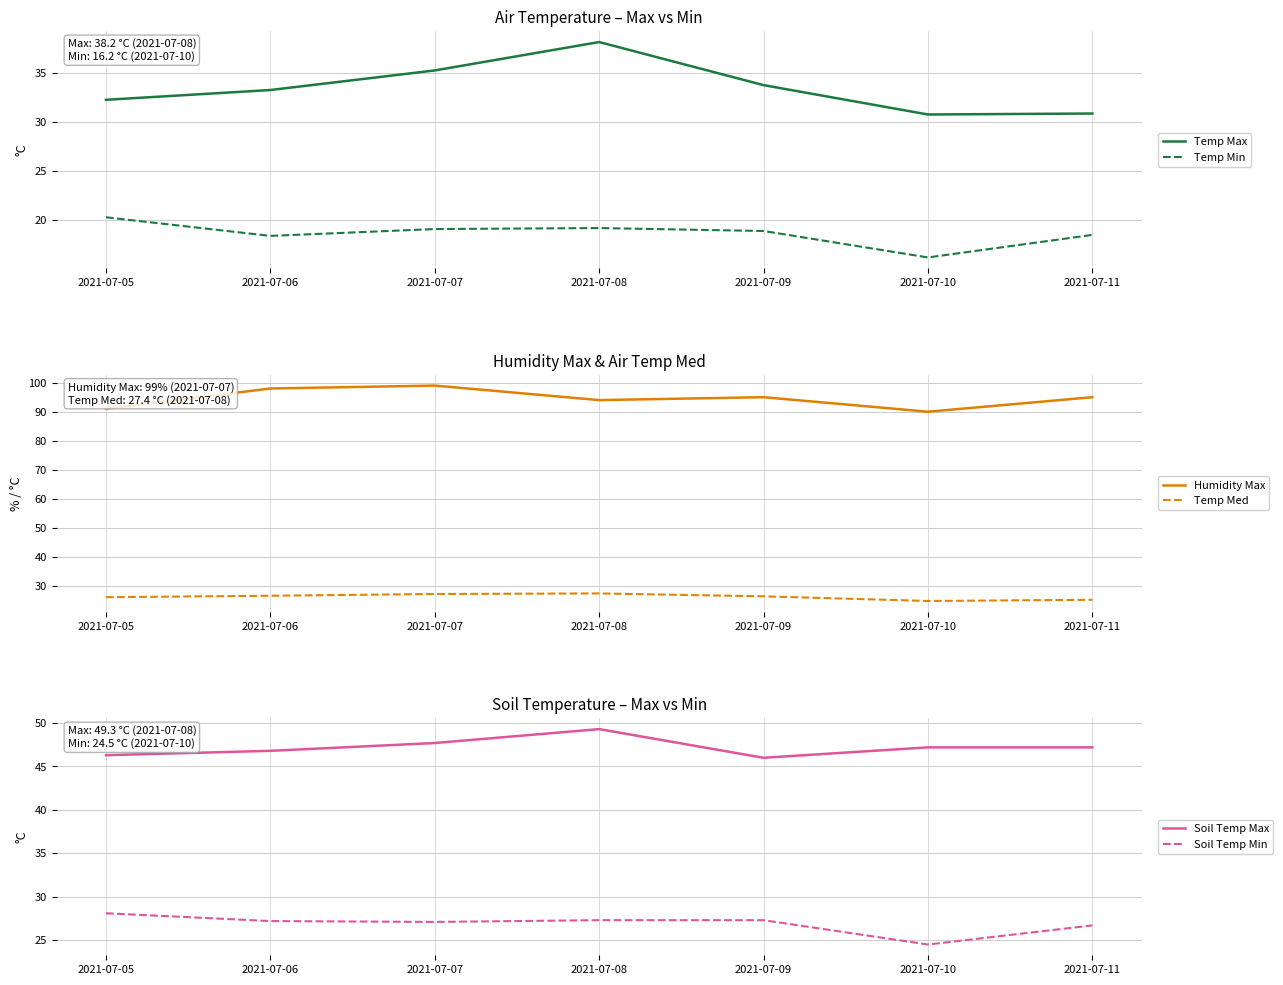

What are all the series names shown in the legend?

Temp Max, Temp Min, Humidity Max, Temp Med, Soil Temp Max, Soil Temp Min